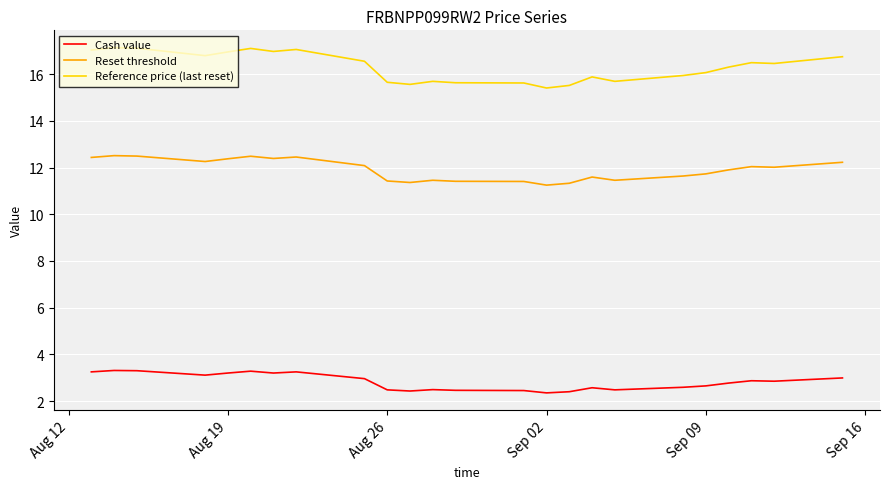

Which series has the widest spread of values?

Reference price (last reset)